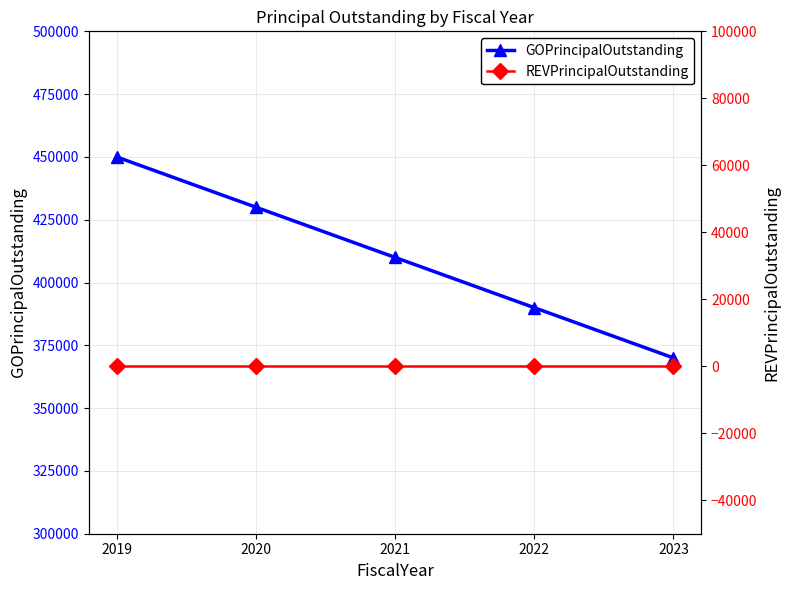

True or false: GOPrincipalOutstanding has a value of 651878 at 2021.

False